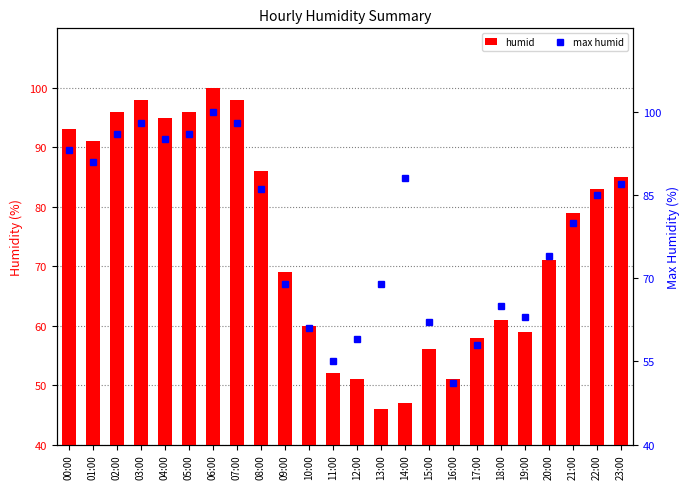

Where is humid nearest to the value 73?

20:00